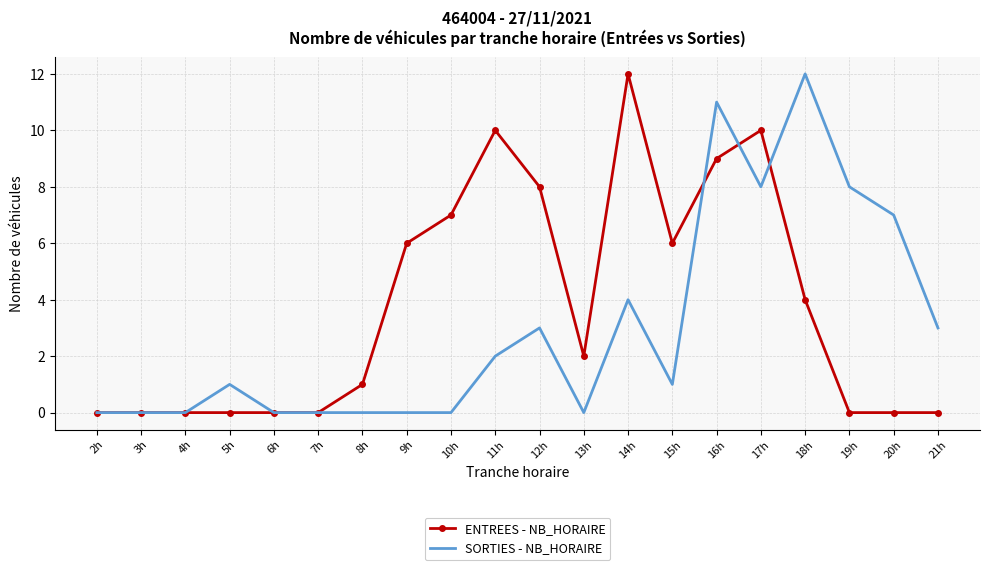

Rank the series by their average value, from highest to lowest.

ENTREES - NB_HORAIRE, SORTIES - NB_HORAIRE